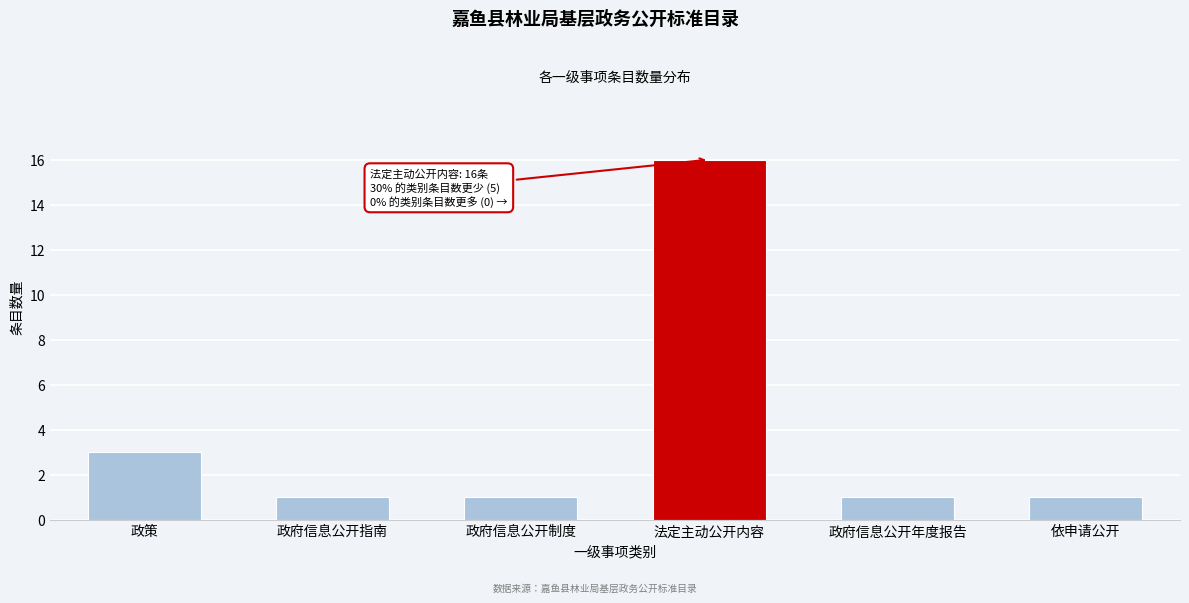

Reading right to left, what are all the values shown in this chart?

依申请公开=1	政府信息公开年度报告=1	法定主动公开内容=16	政府信息公开制度=1	政府信息公开指南=1	政策=3